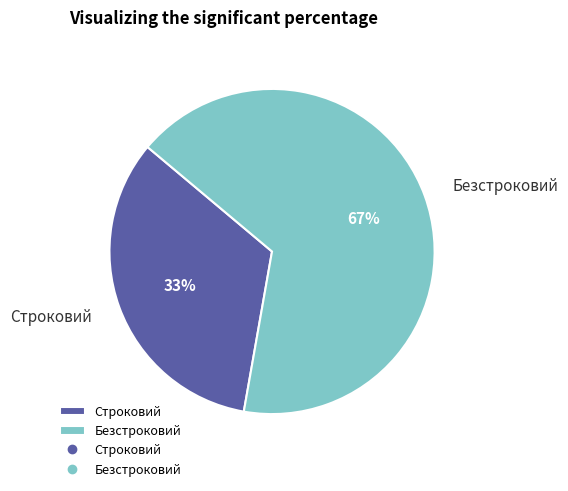

To the nearest percent, what portion does Строковий represent?

33%